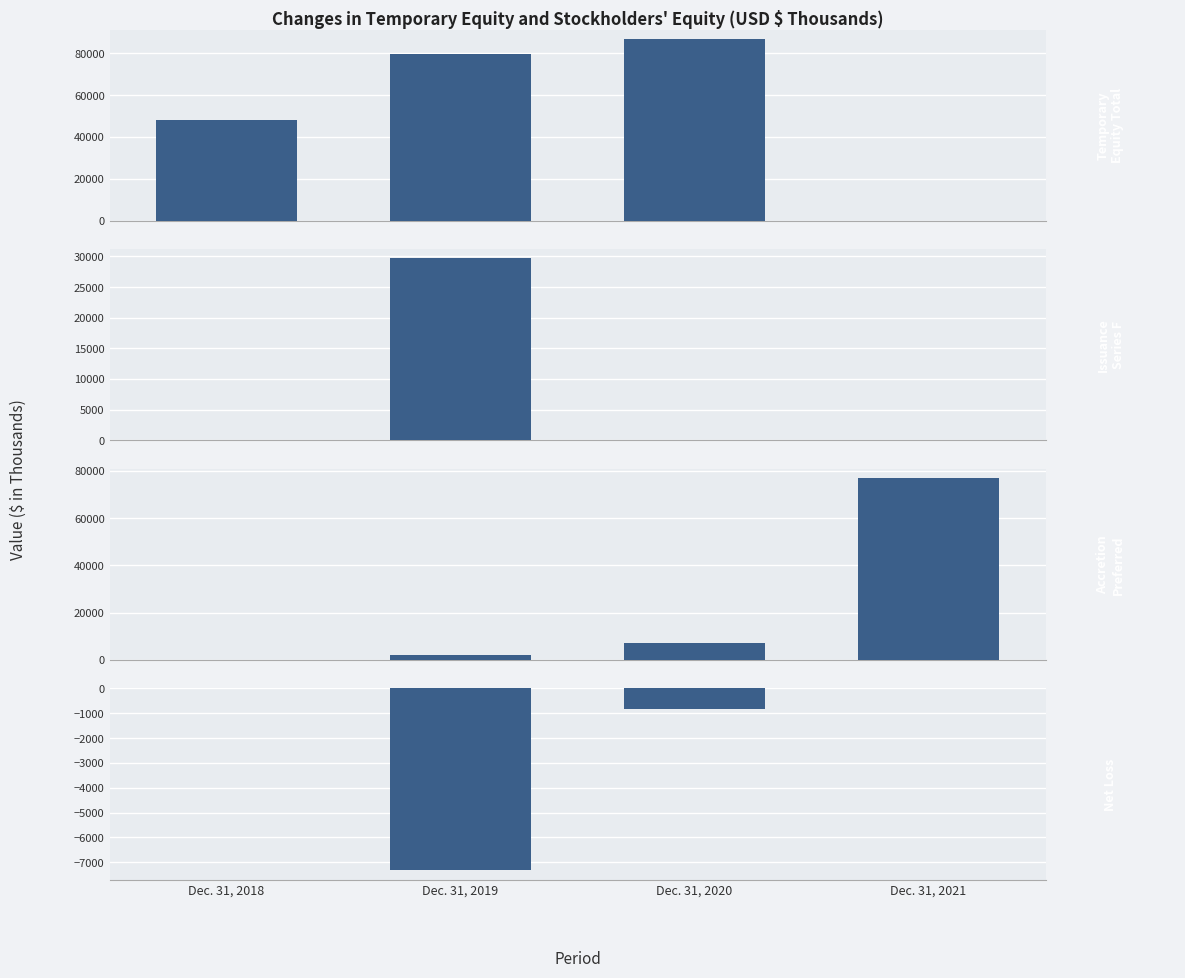

List the series in order of their peak value, lowest first.

Net loss, Issuance of Series F preferred stocks, Accretion of preferred stocks, Temporary Equity (Total)